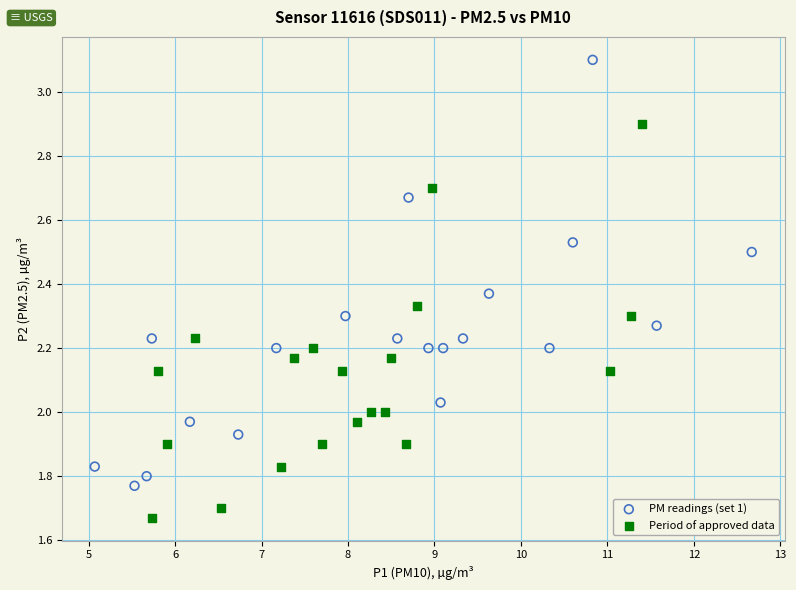

Which series reaches the maximum Y coordinate?

PM readings (set 1)